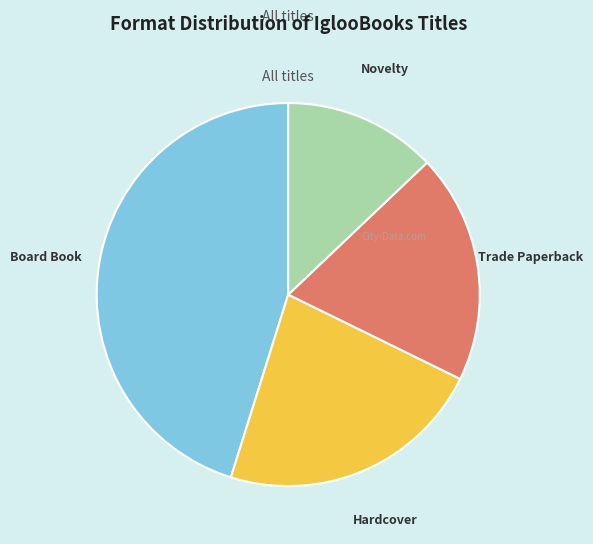

Combined, do Novelty and Trade Paperback account for over 50%?

No